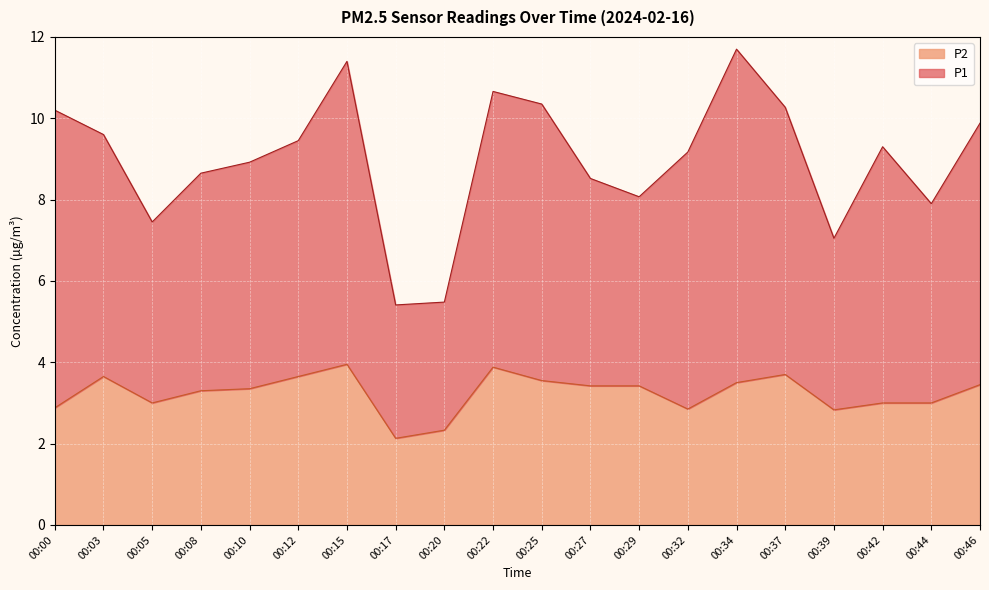

Reading left to right, list all the values displayed in this chart.

2.9	3.6	3.0	3.3	3.4	3.6	4.0	2.1	2.3	3.9	3.5	3.4	3.4	2.9	3.5	3.7	2.8	3.0	3.0	3.5